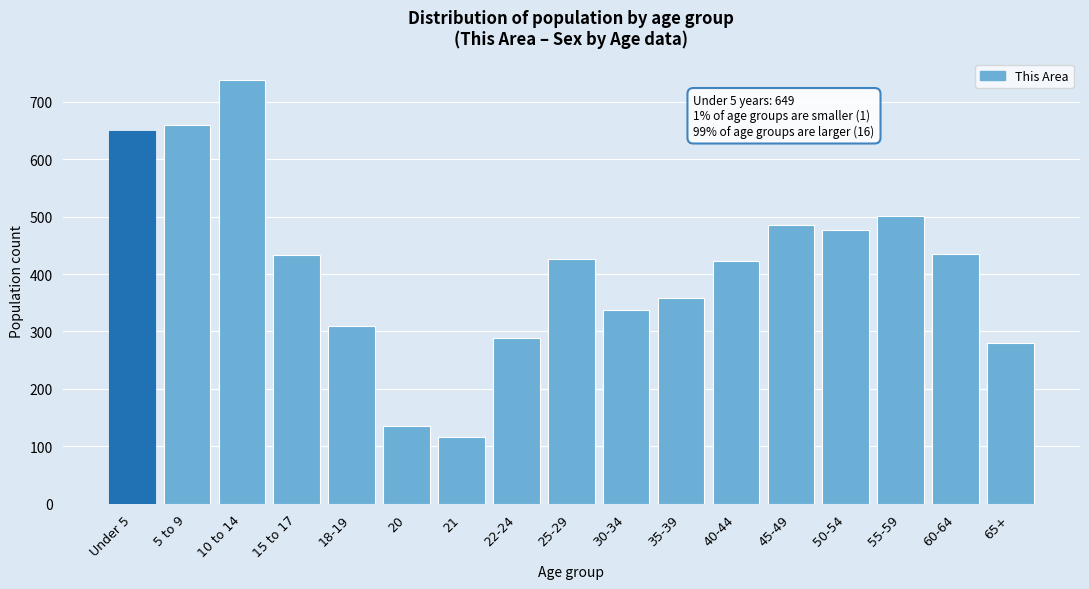

Which category has the highest value across all series?

10 to 14